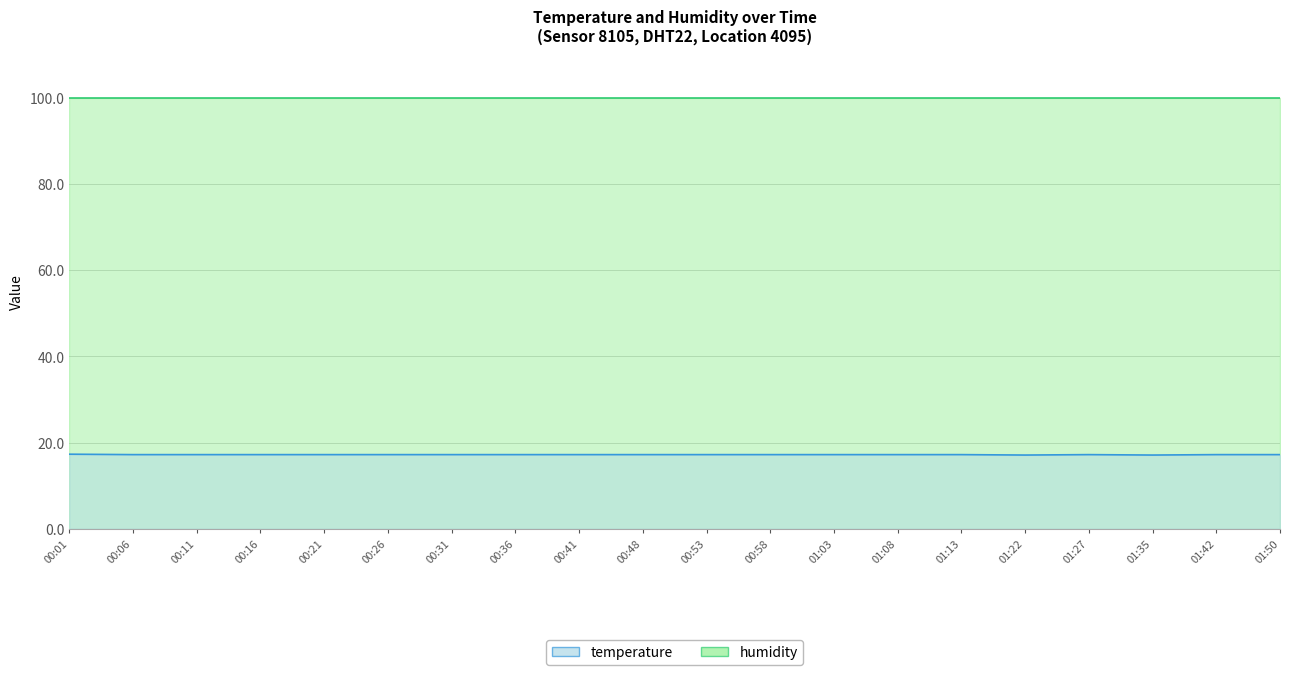

Count the values in the range 17 to 18.

20